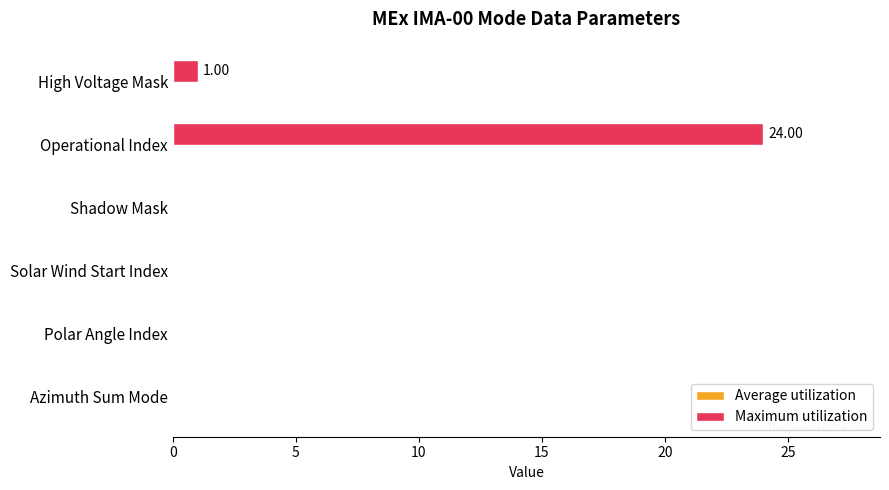

Which label corresponds to the largest value in the chart?

Operational Index